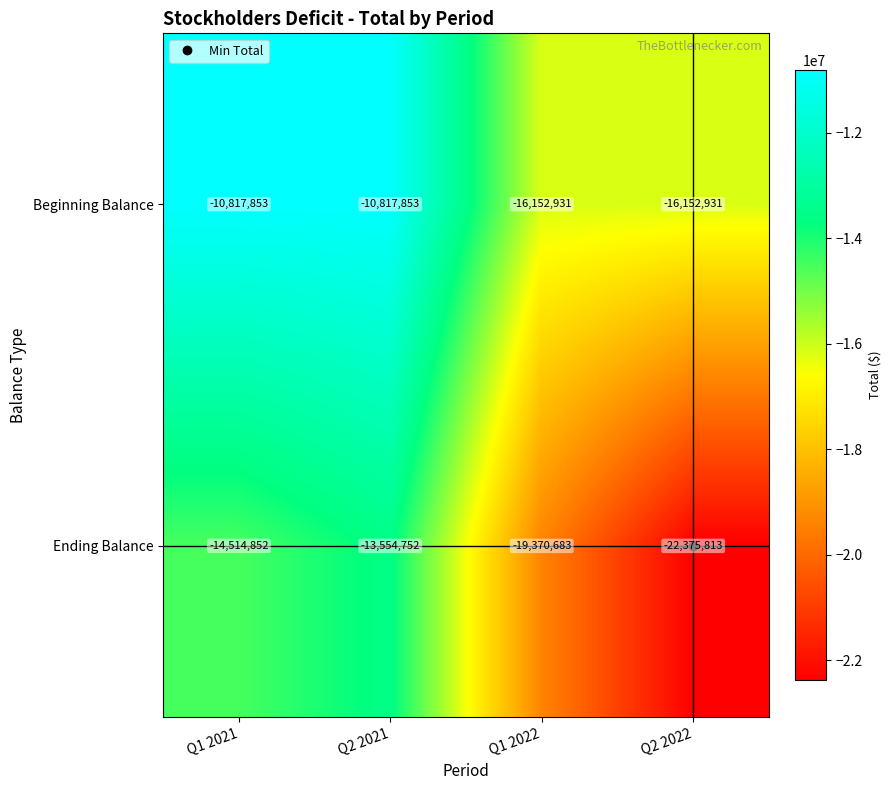

Which series has the widest spread of values?

Ending Balance